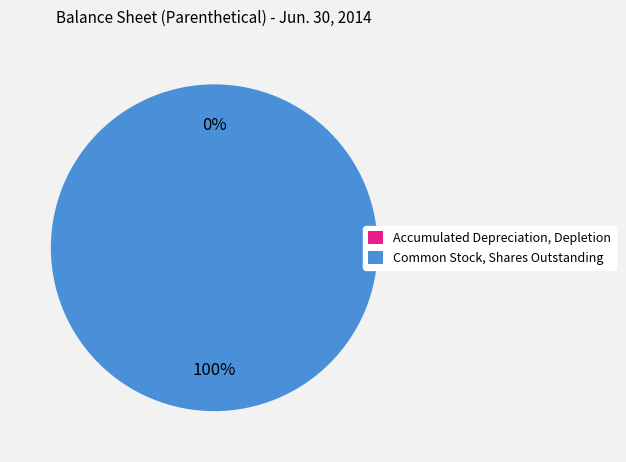

Which category has the biggest portion of the pie?

Common Stock, Shares Outstanding